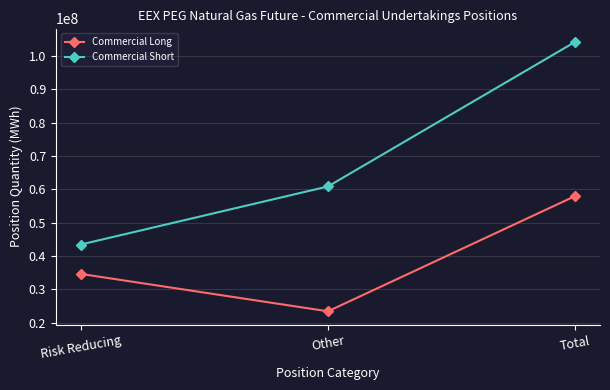

True or false: Commercial Short has a value of 61913311 at Total.

False